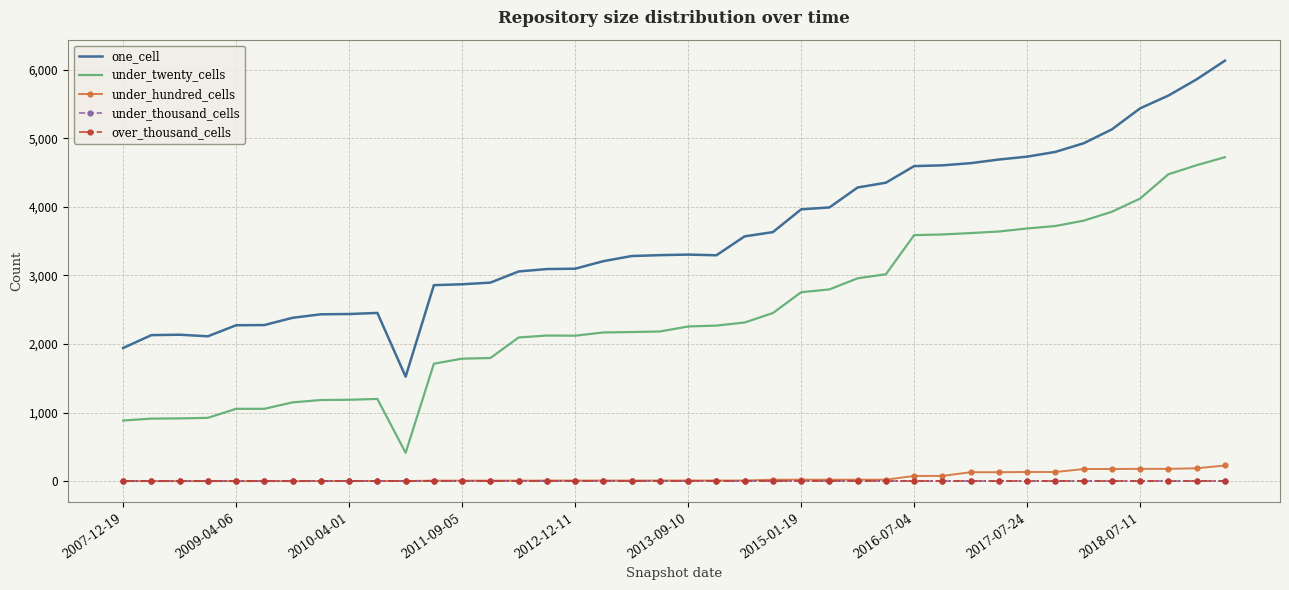

Which series has the largest total across all categories?

one_cell